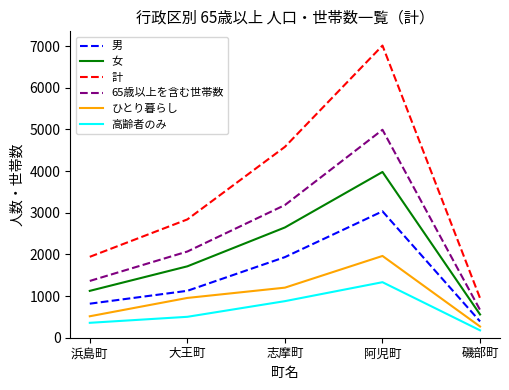

True or false: 計 and 高齢者のみ cross at least once.

False